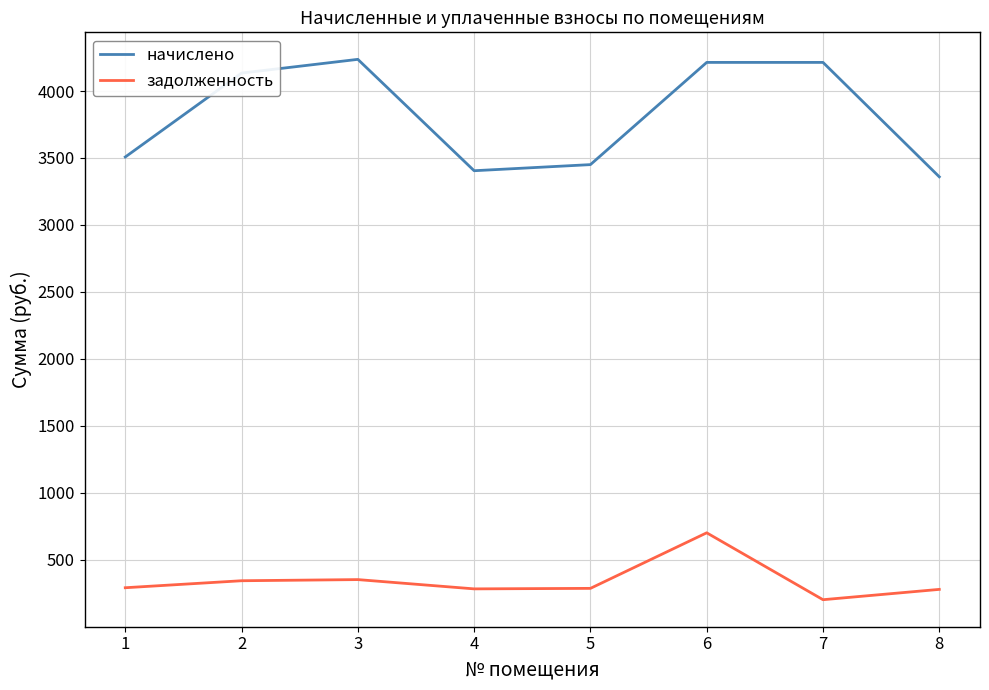

At which label does начислено first exceed 4133?

2